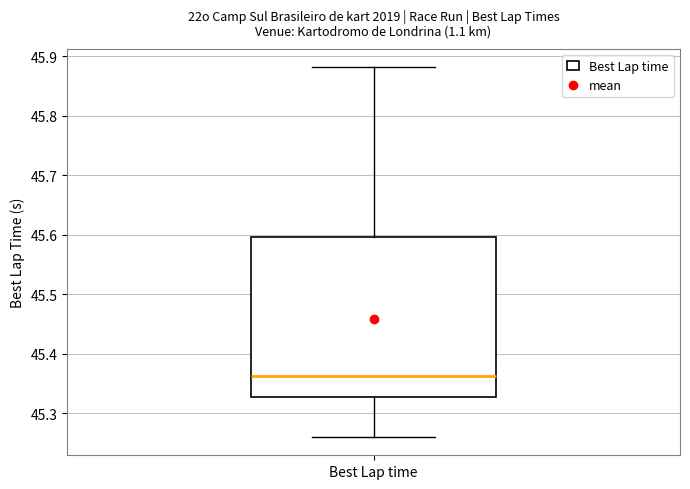

Transcribe this box plot: give where the median line is, the range the box spans, and where the two whiskers end, as read against the y-axis. The values are not printed on the chart, so give them approximately, as read against the axis.

median 45.36, box 45.33 to 45.60, whiskers 45.26 to 45.88